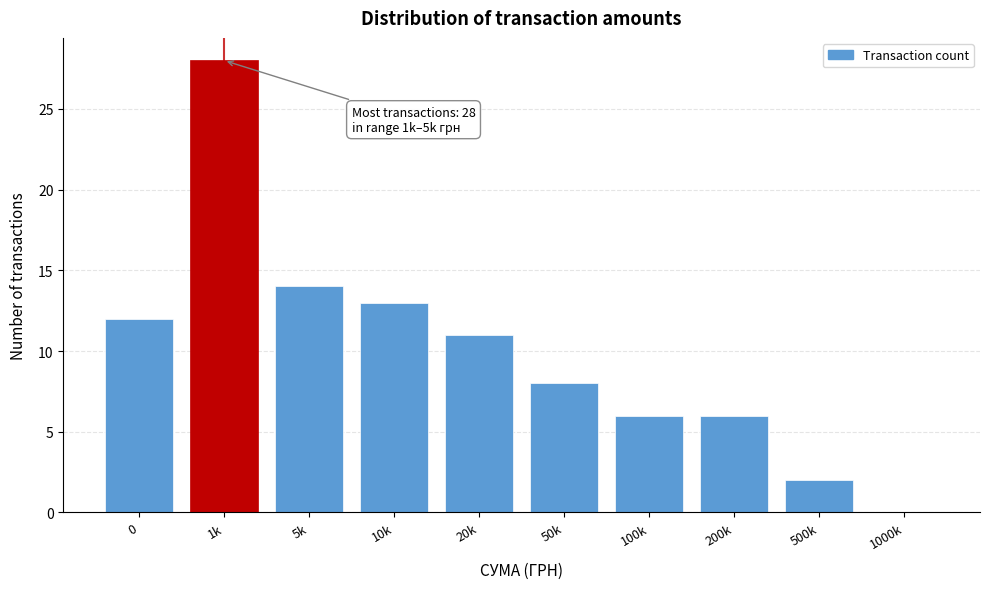

Reading right to left, transcribe all the data shown in this chart.

1000k=0	500k=2	200k=6	100k=6	50k=8	20k=11	10k=13	5k=14	1k=28	0=12